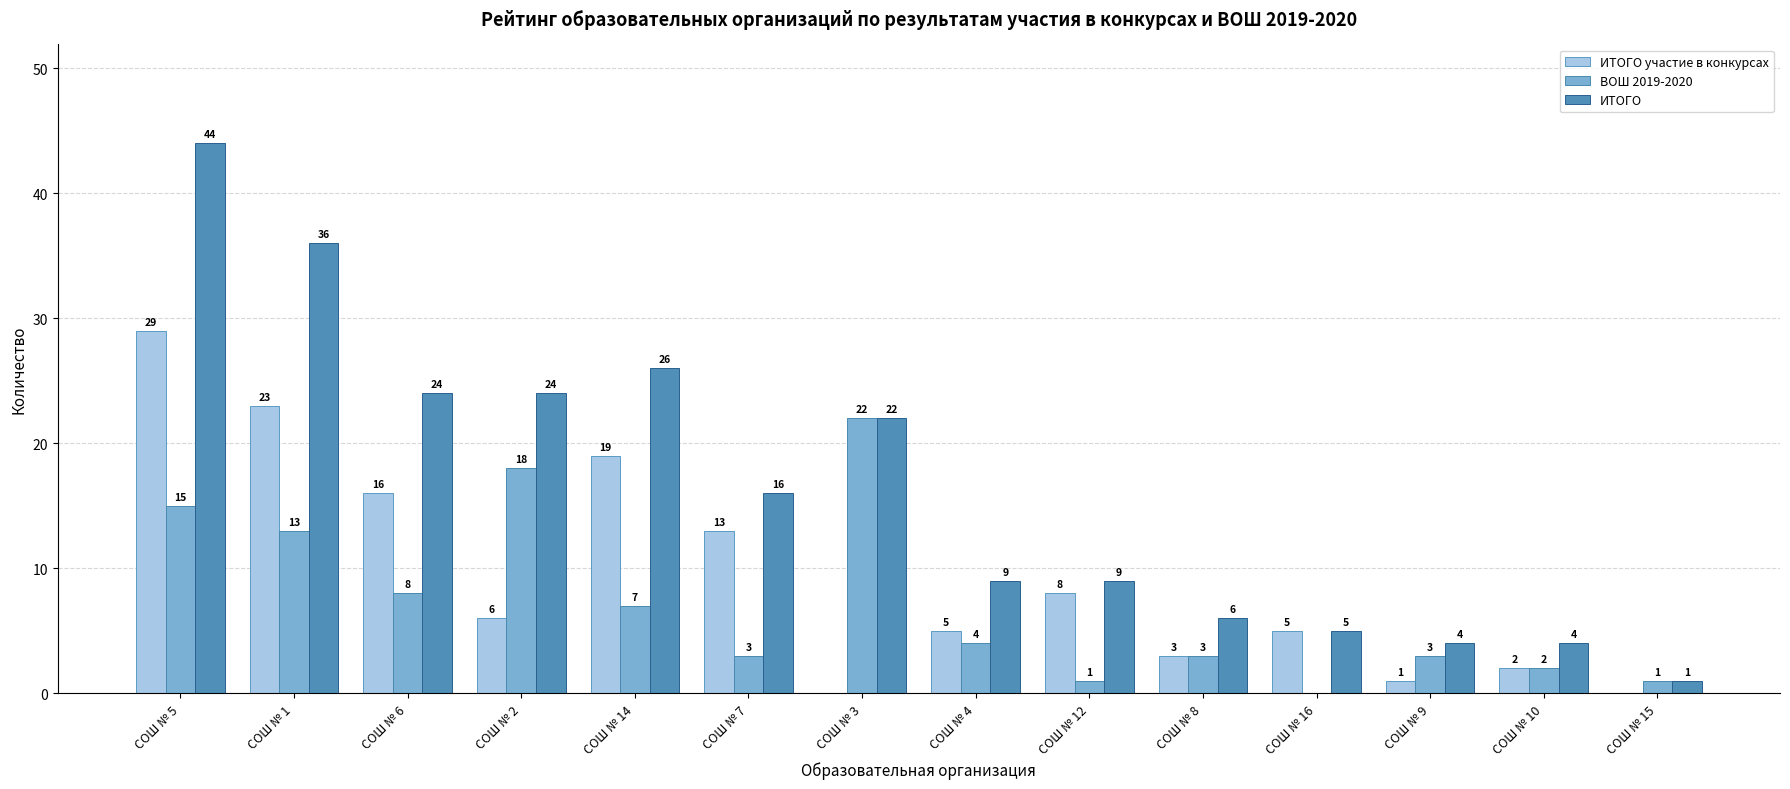

Reading left to right, list all the values displayed in this chart.

ИТОГО участие в конкурсах: 29	23	16	6	19	13	0	5	8	3	5	1	2	0
ВОШ 2019-2020: 15	13	8	18	7	3	22	4	1	3	0	3	2	1
ИТОГО: 44	36	24	24	26	16	22	9	9	6	5	4	4	1